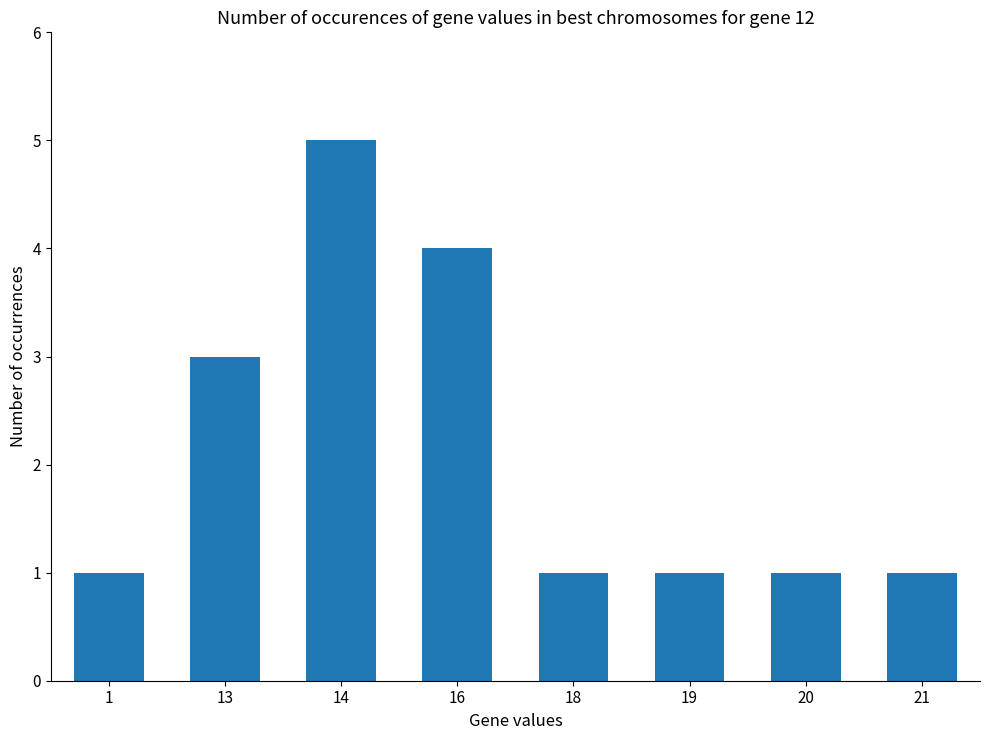

What is the value of the 6th bar from the left?

1